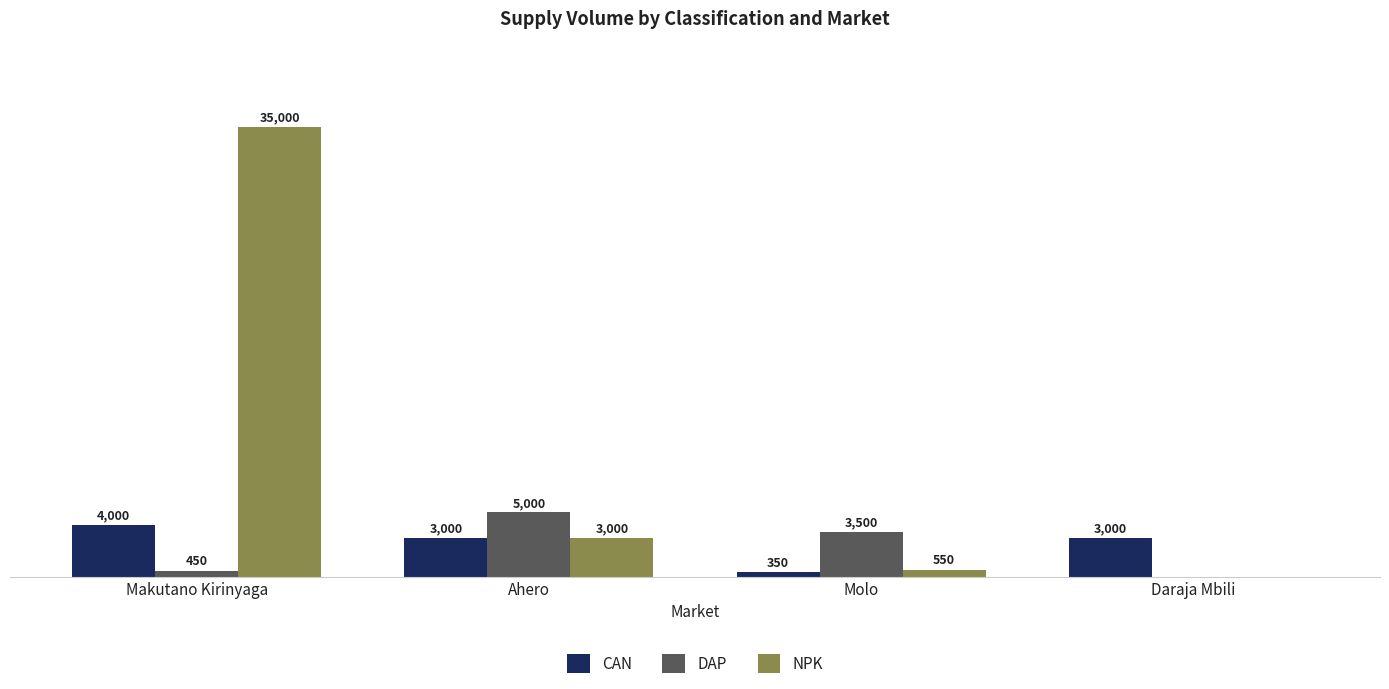

Which category has the highest value across all series?

Makutano Kirinyaga